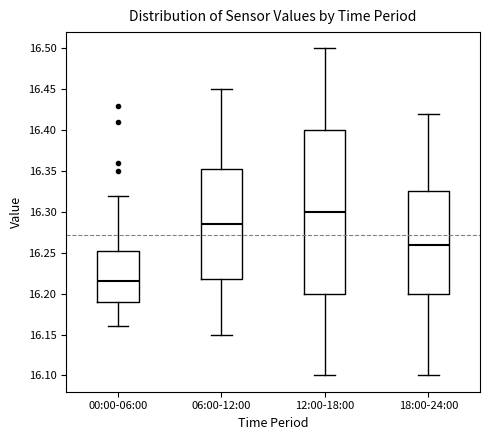

Reading left to right, transcribe this box plot: for each box, give where its median line is, the range the box spans, and where its two whiskers end, as read against the y-axis. The values are not printed on the chart, so give them approximately, as read against the axis.

00:00-06:00: median 16.215, box 16.190 to 16.255, whiskers 16.160 to 16.320
06:00-12:00: median 16.285, box 16.220 to 16.355, whiskers 16.150 to 16.450
12:00-18:00: median 16.300, box 16.200 to 16.400, whiskers 16.100 to 16.500
18:00-24:00: median 16.260, box 16.200 to 16.325, whiskers 16.100 to 16.420